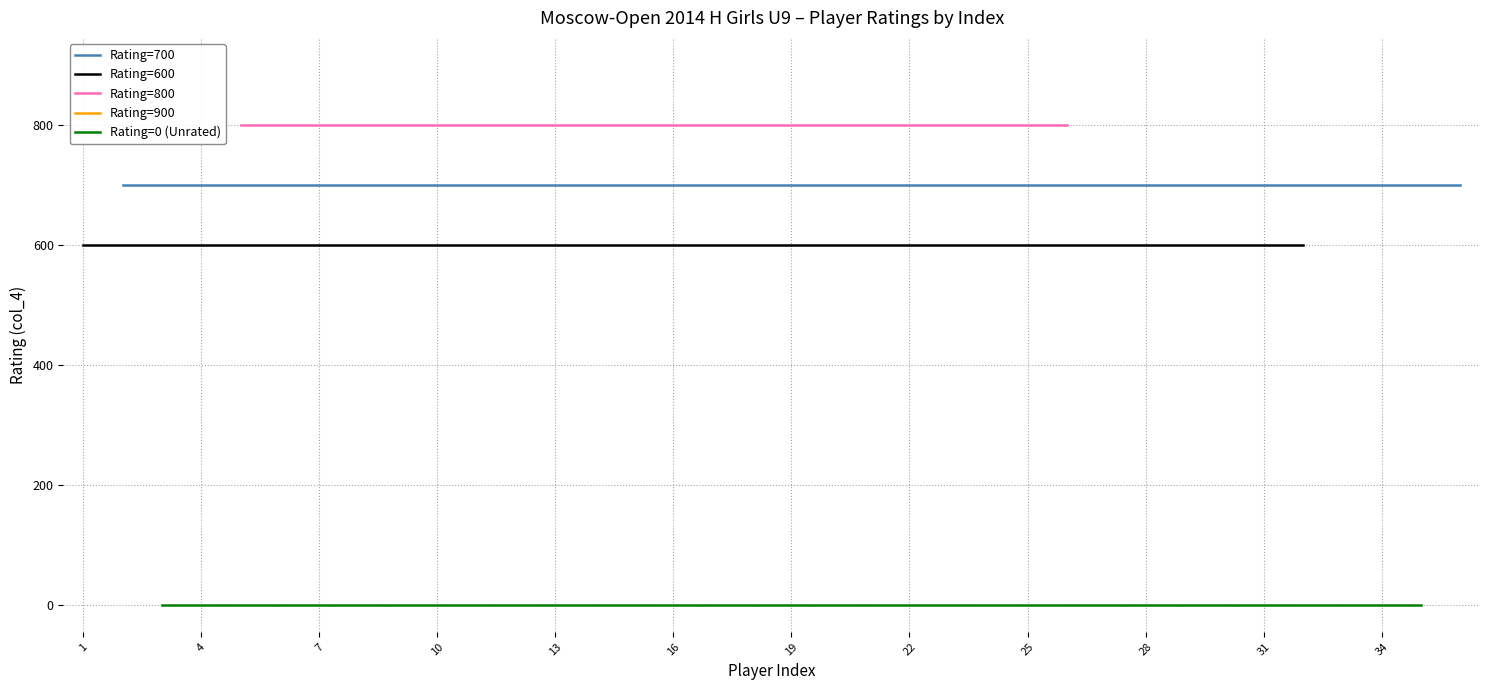

The value of Rating=600 at 14 is 600. True or false?

True